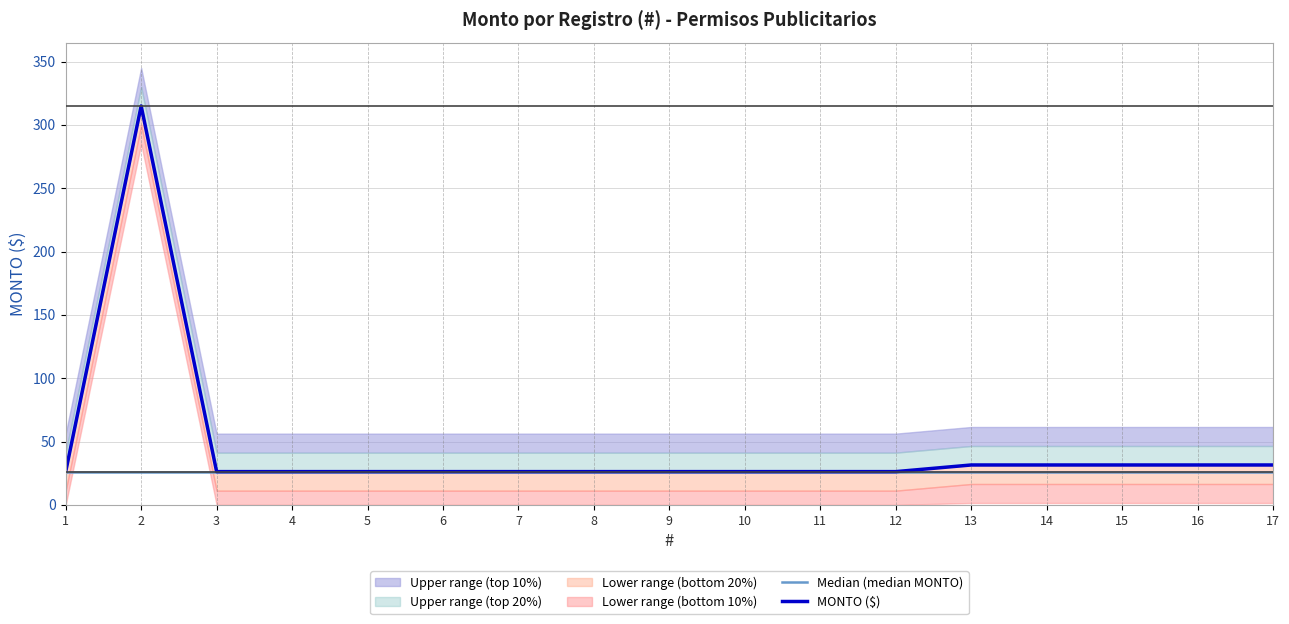

What is the value of the Median (median MONTO) point at the 11th from the left?

26.2